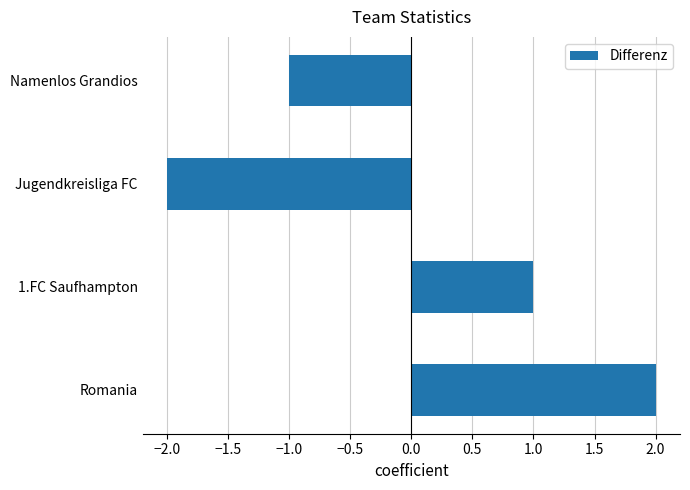

Rank the categories by value from highest to lowest.

Romania, 1.FC Saufhampton, Namenlos Grandios, Jugendkreisliga FC